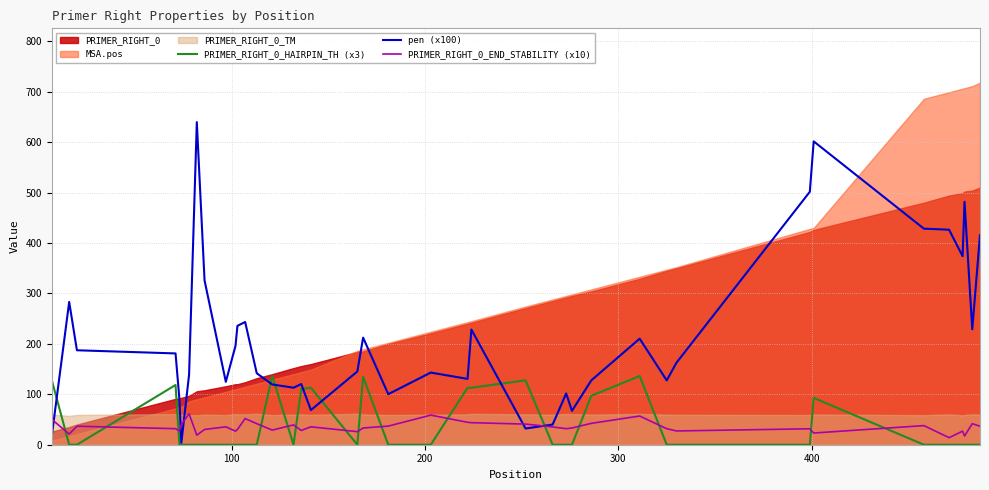

How many times do pen (x100) and PRIMER_RIGHT_0_END_STABILITY (x10) cross each other?

5